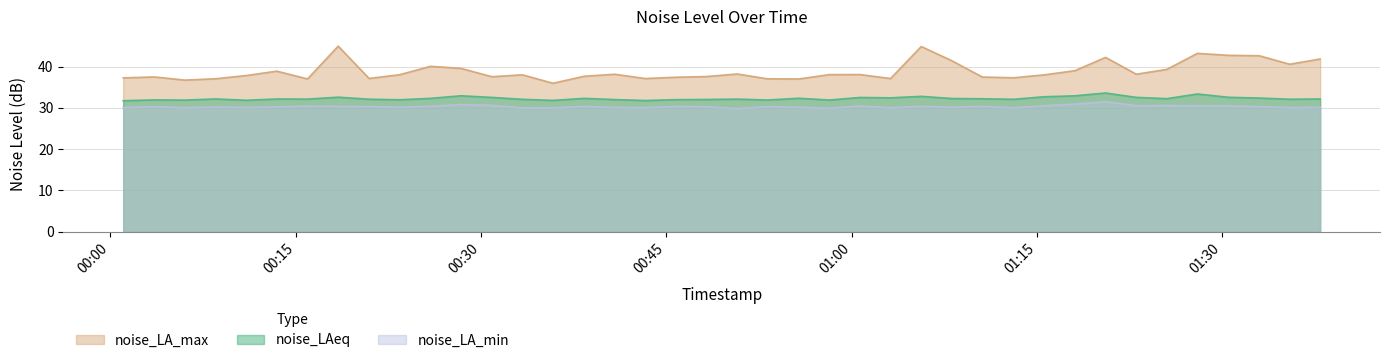

True or false: noise_LA_min and noise_LAeq cross at least once.

False